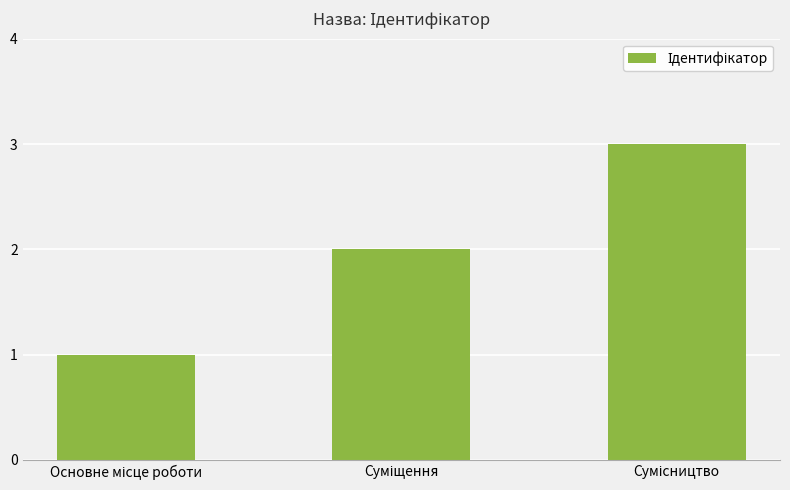

What is the greatest value displayed?

3